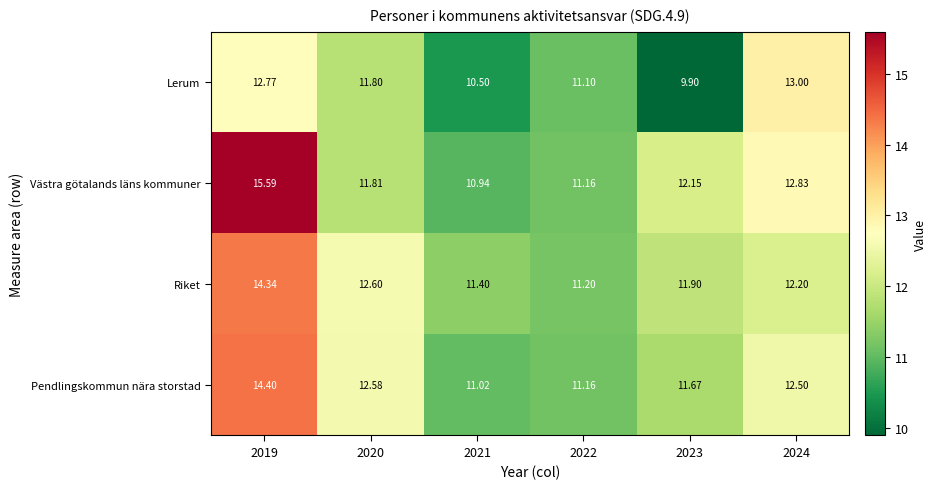

At which category is the sum across all series the highest?

2019